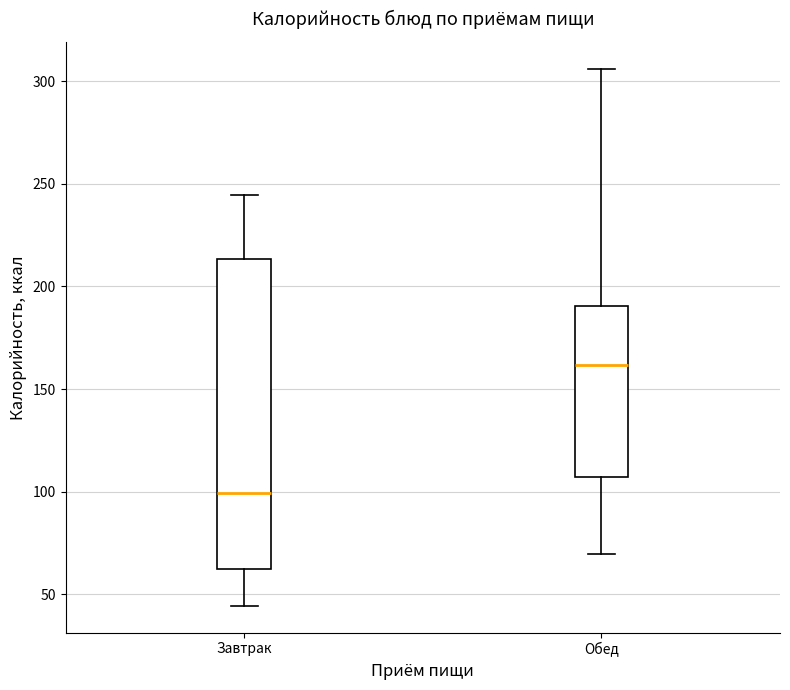

Comparing the boxes themselves (not the whiskers), which one is the tallest?

Завтрак